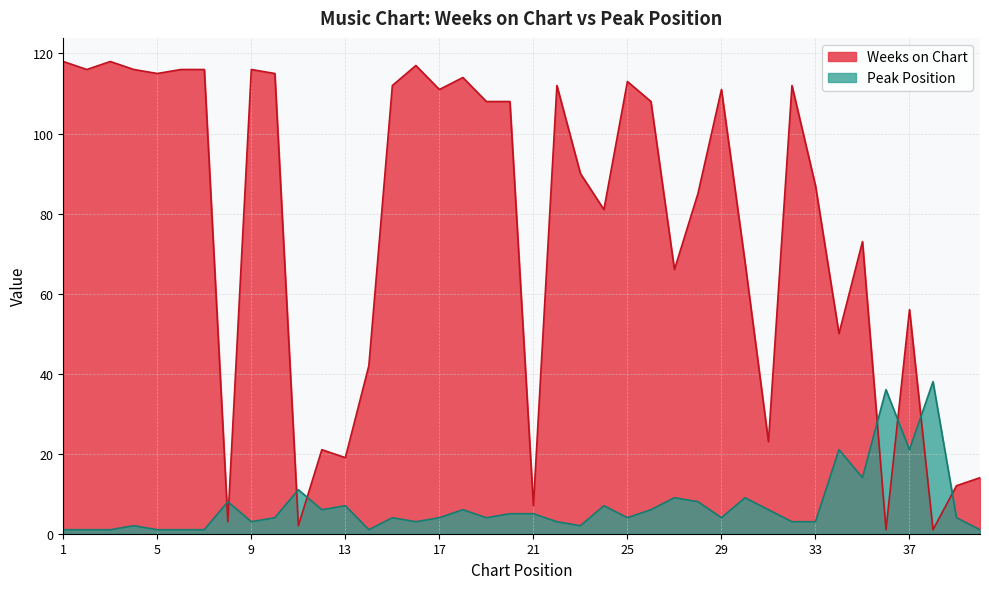

Rank the categories by Peak Position value from lowest to highest.

1, 2, 3, 5, 6, 7, 14, 40, 4, 23, 9, 16, 22, 32, 33, 10, 15, 17, 19, 25, 29, 39, 20, 21, 12, 18, 26, 31, 13, 24, 8, 28, 27, 30, 11, 35, 34, 37, 36, 38